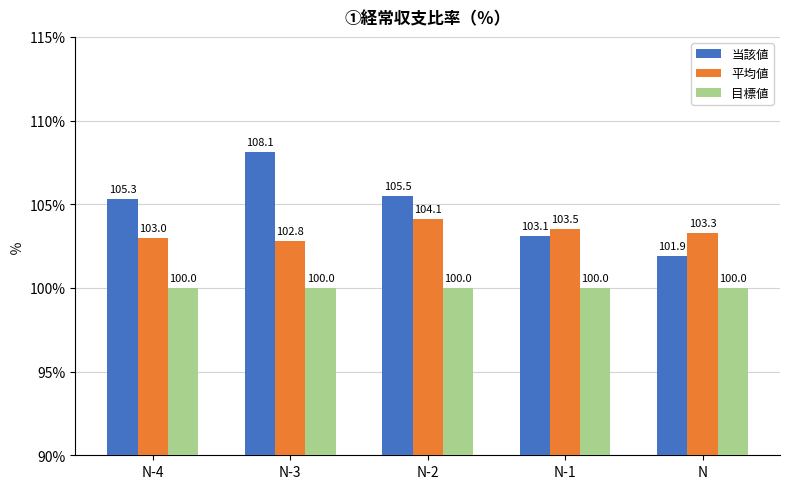

What is the total value across all series at N?

305.2